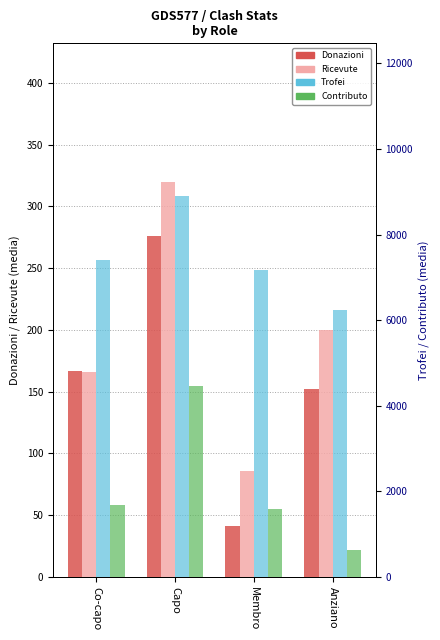

What is the average value of the Ricevute series?

192.8